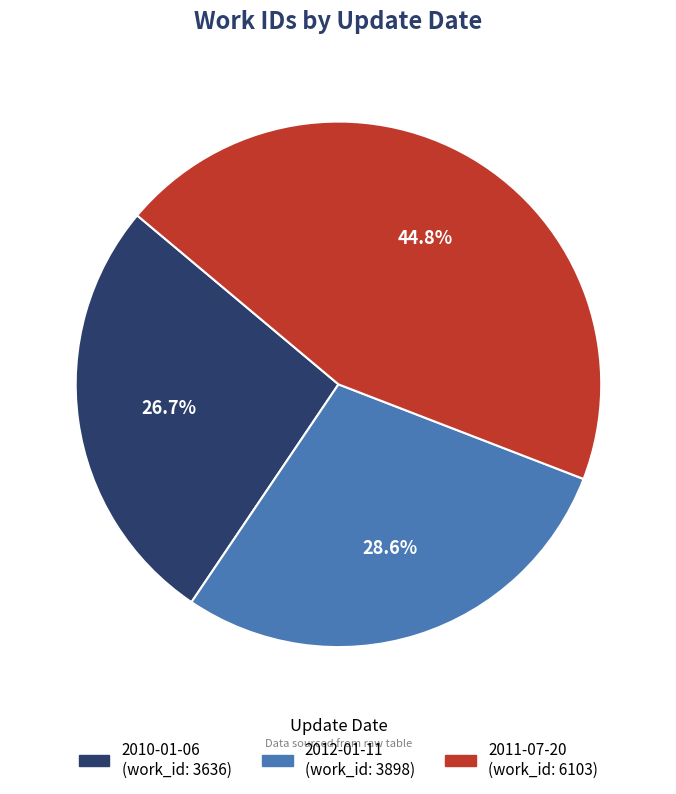

Do 2011-07-20 and 2010-01-06 together represent more than half of the pie?

Yes